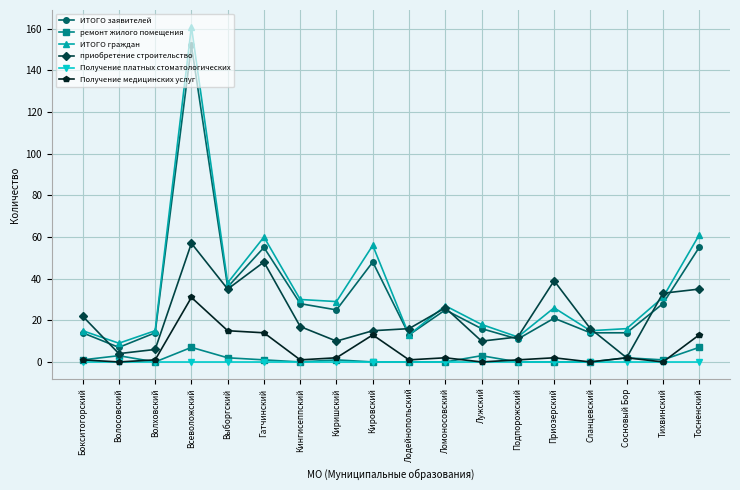

What is the label of the 3rd point from the left?

Волховский